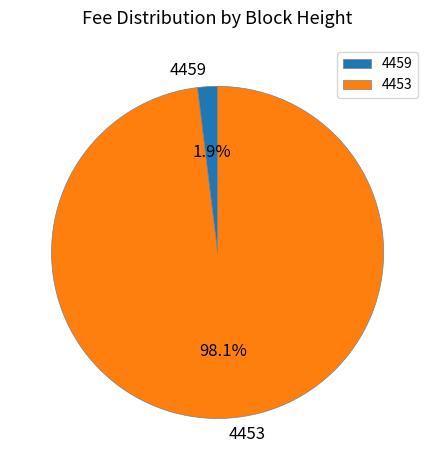

Which has a higher value, 4453 or 4459?

4453